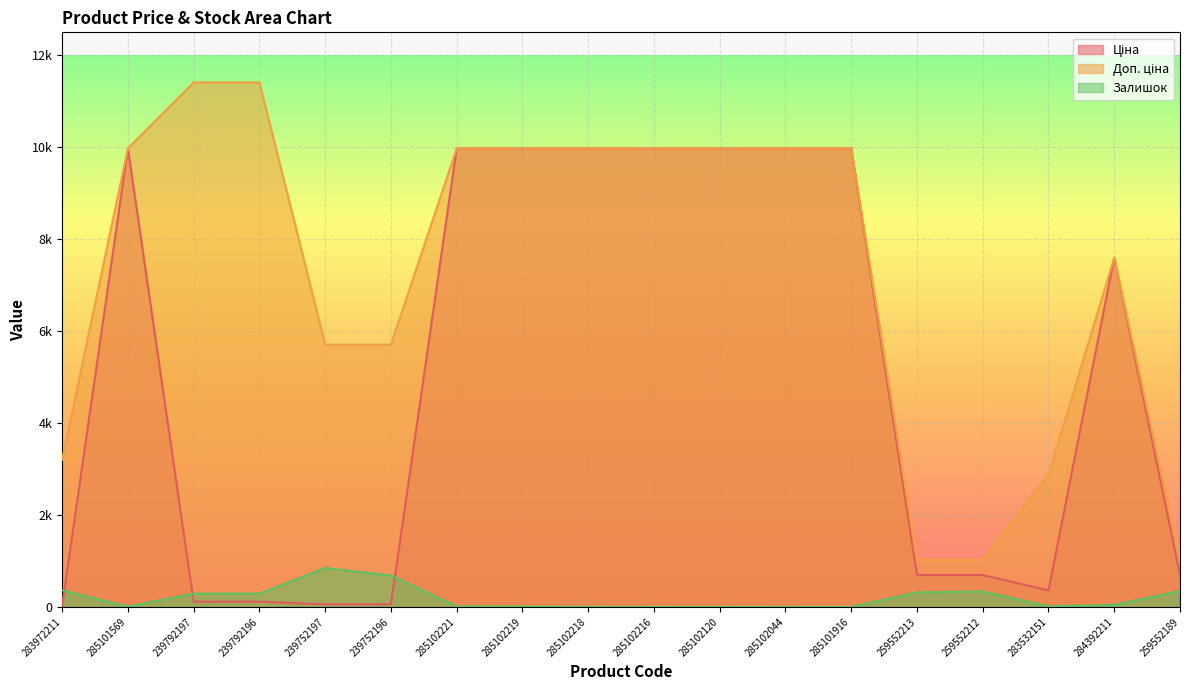

Which has a higher value, 285102219 or 284392211?

285102219